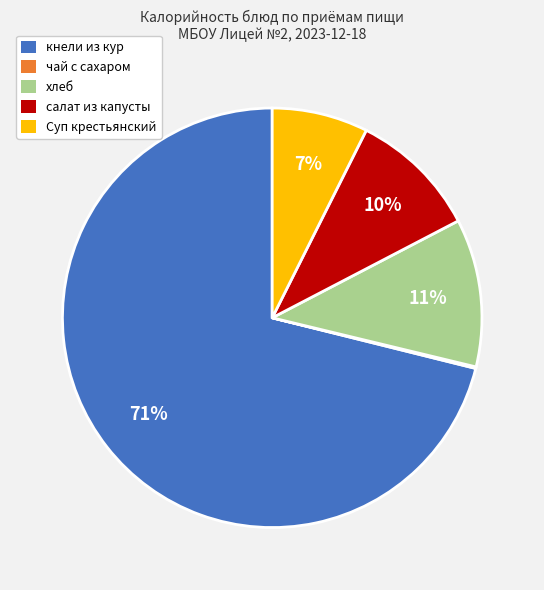

Is the sum of салат из капусты and хлеб greater than half?

No